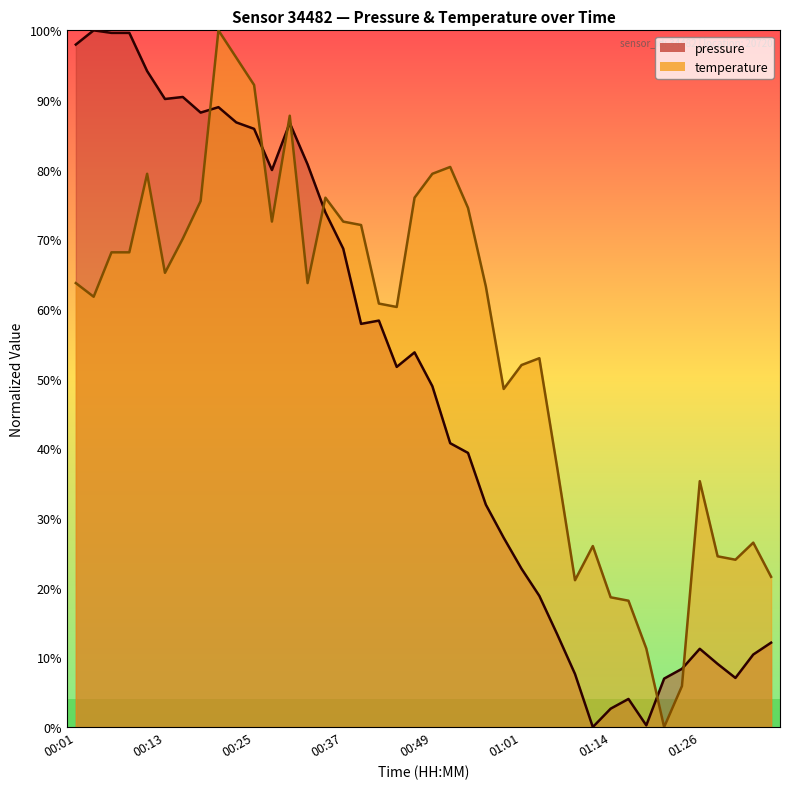

What is the label of the 13th point from the left?

00:30